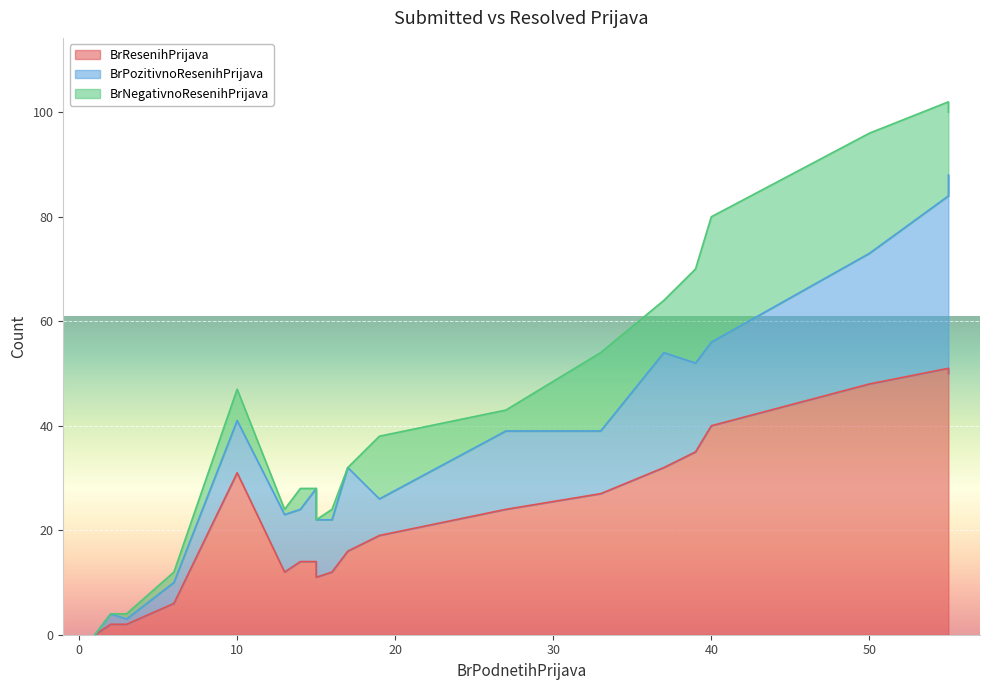

The BrNegativnoResenihPrijava series shows 10 at 15. True or false?

False